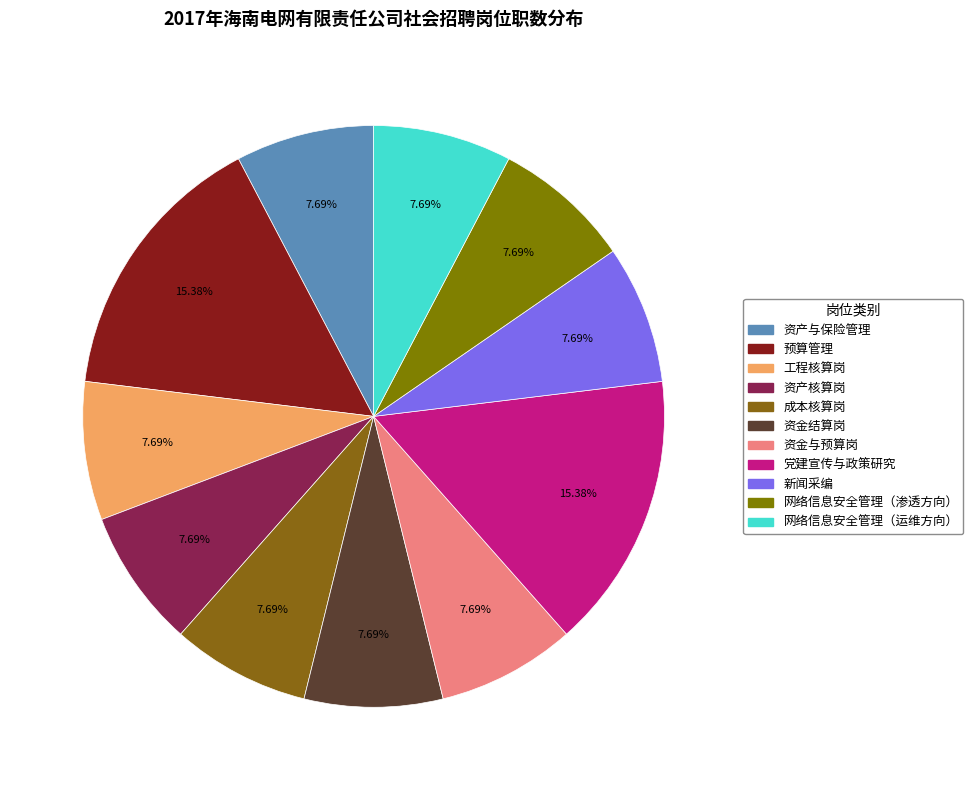

Is there any slice that represents more than half of the pie?

No